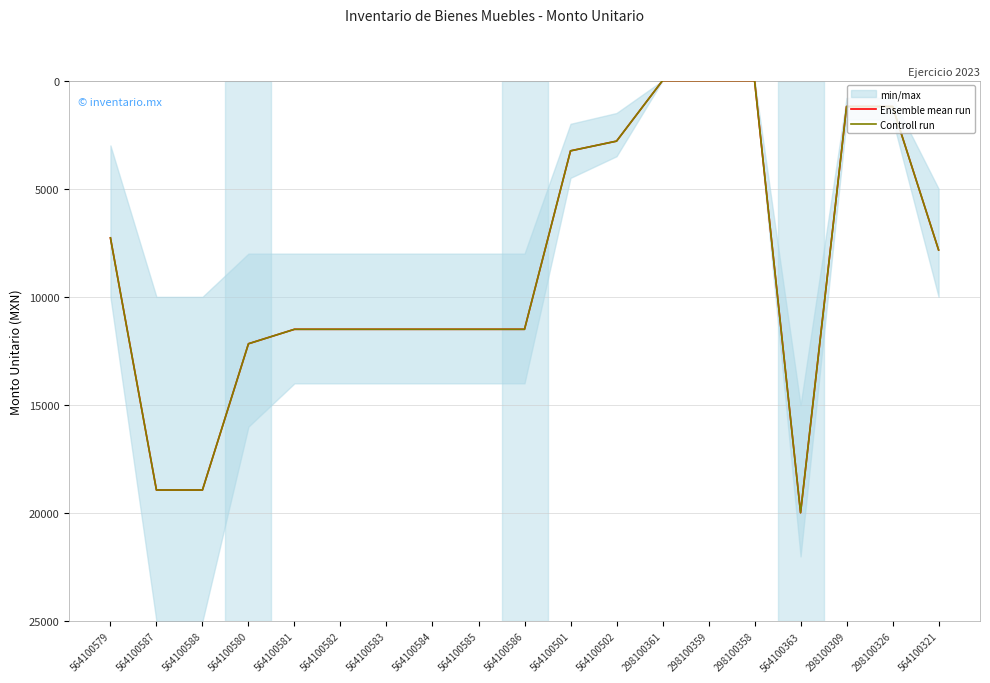

The value of Ensemble mean run at 564100581 is 11500.0. True or false?

True